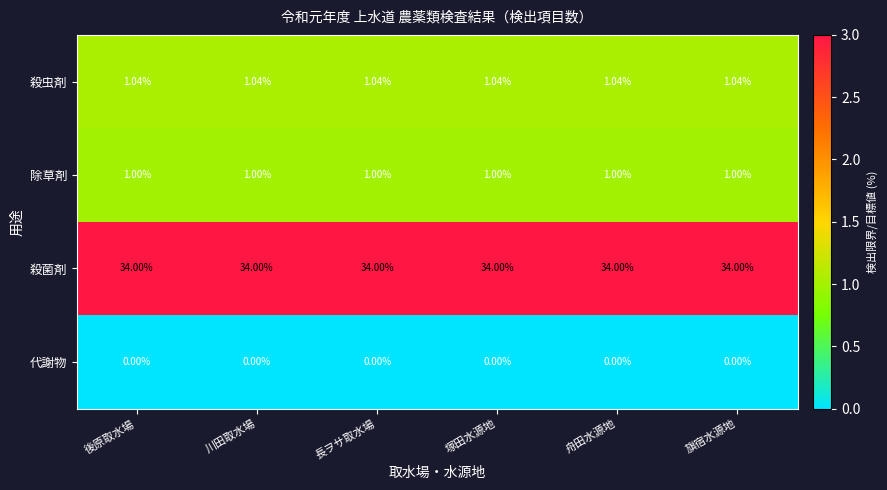

Rank the series by their maximum value, from highest to lowest.

殺菌剤, 殺虫剤, 除草剤, 代謝物